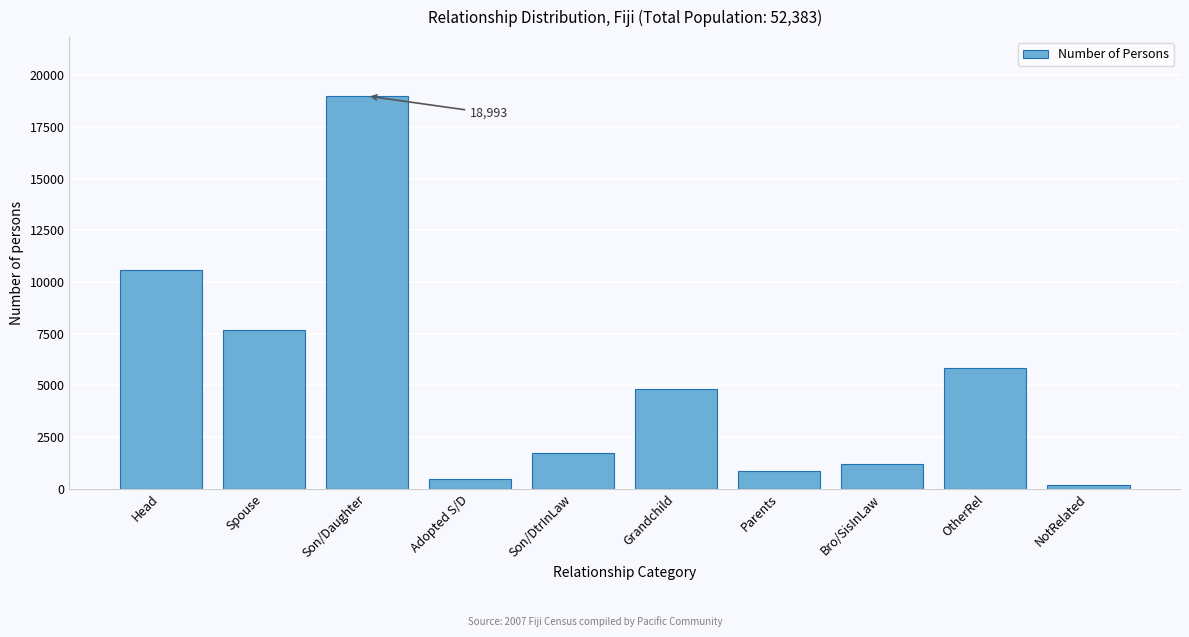

Reading left to right, transcribe all the data shown in this chart.

10601	7684	18993	477	1712	4817	867	1201	5844	187